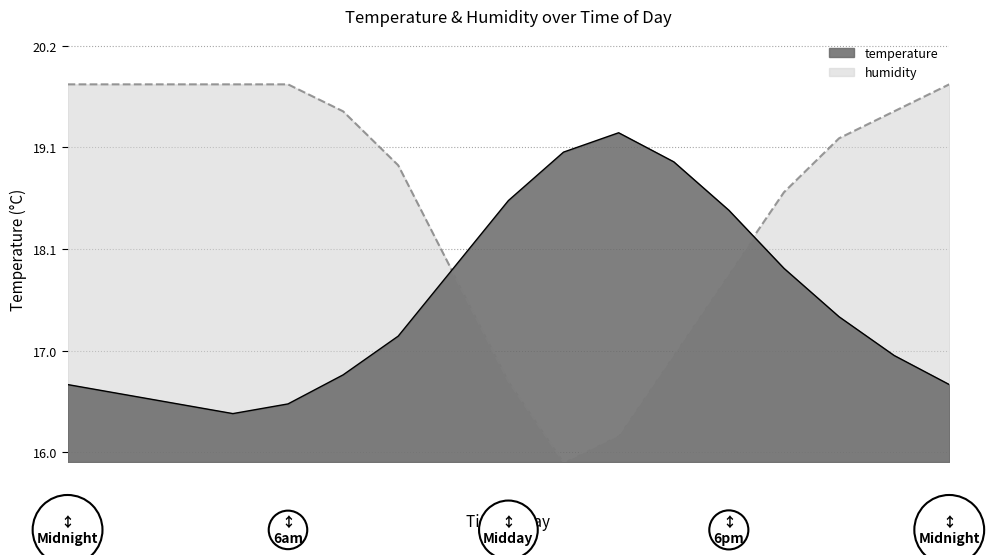

How many interior local valleys does the temperature series have?

1